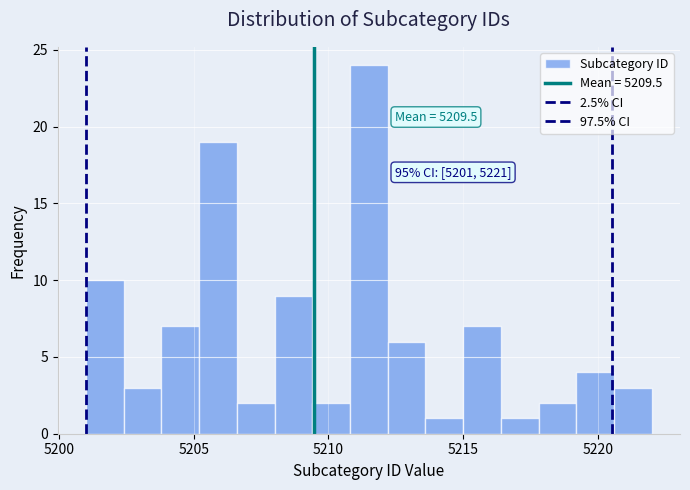

Around what value on the x-axis is the tallest bar? Give the approximate position of its centre, as read against the axis.

5211.5